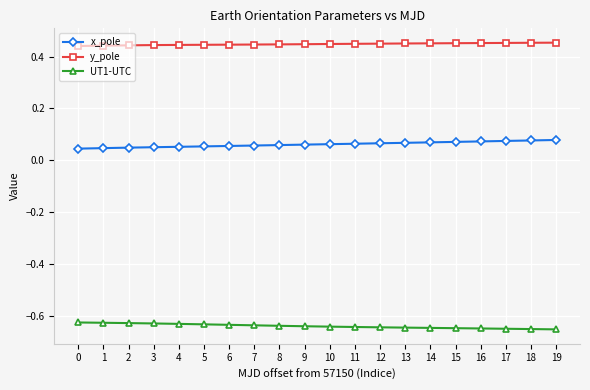

How many y_pole values are between 0 and 1?

20